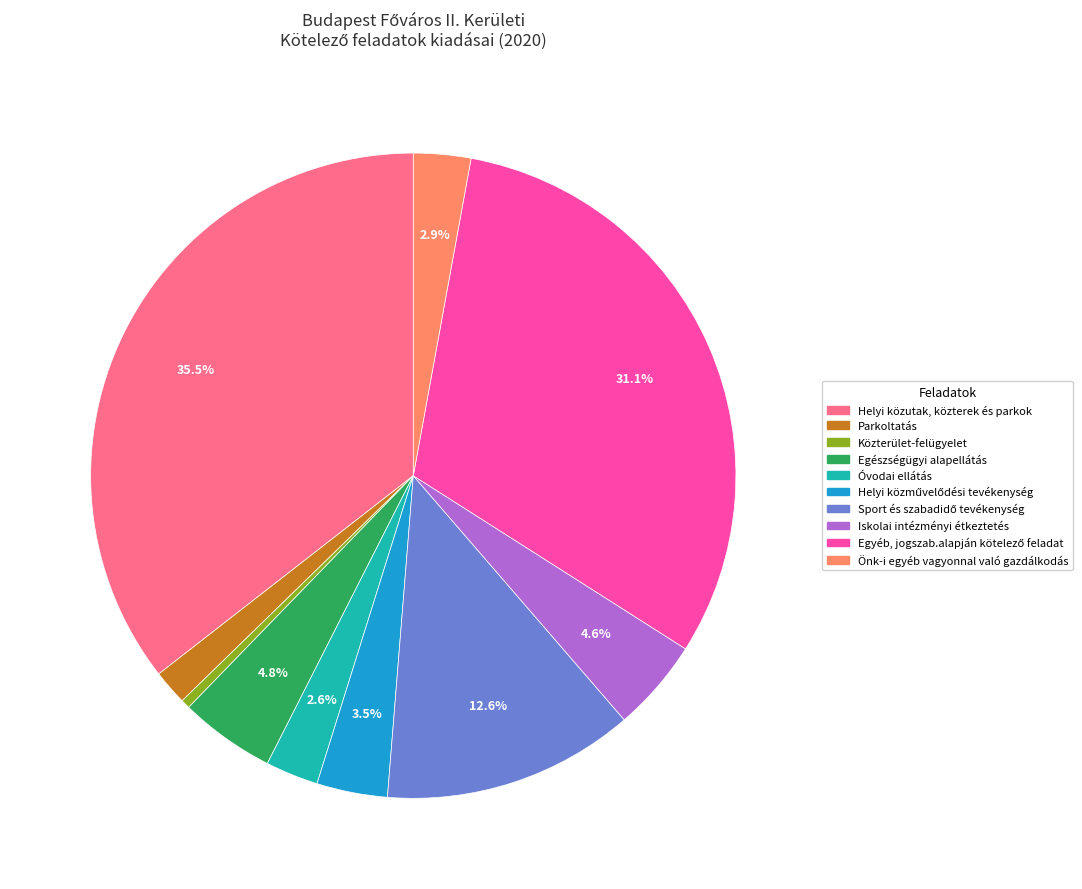

What is the largest slice in the pie chart?

Helyi közutak, közterek és parkok